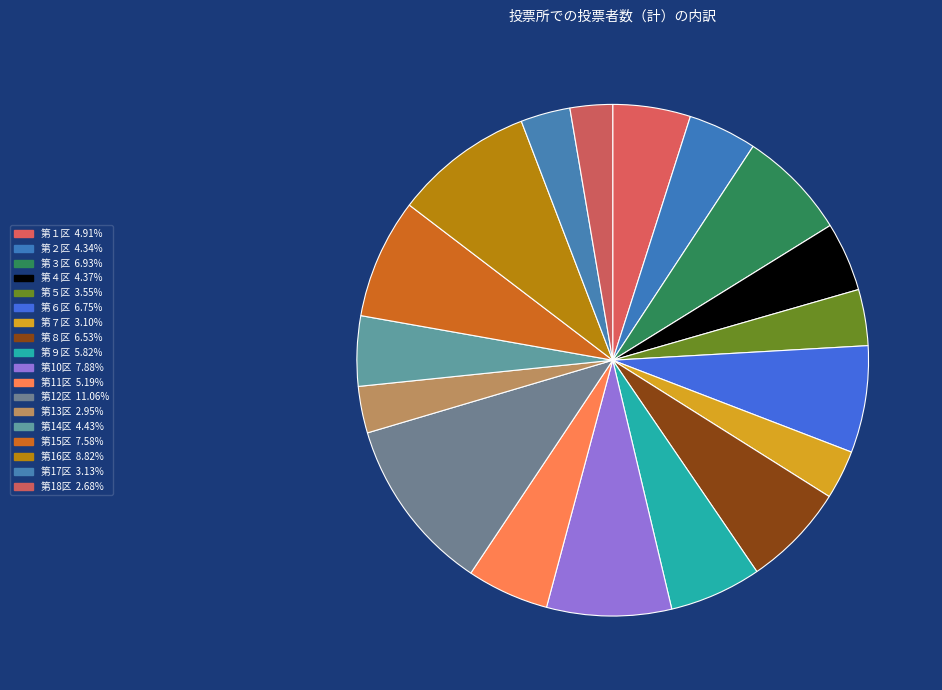

Do 第18区 and 第16区 together represent more than half of the pie?

No